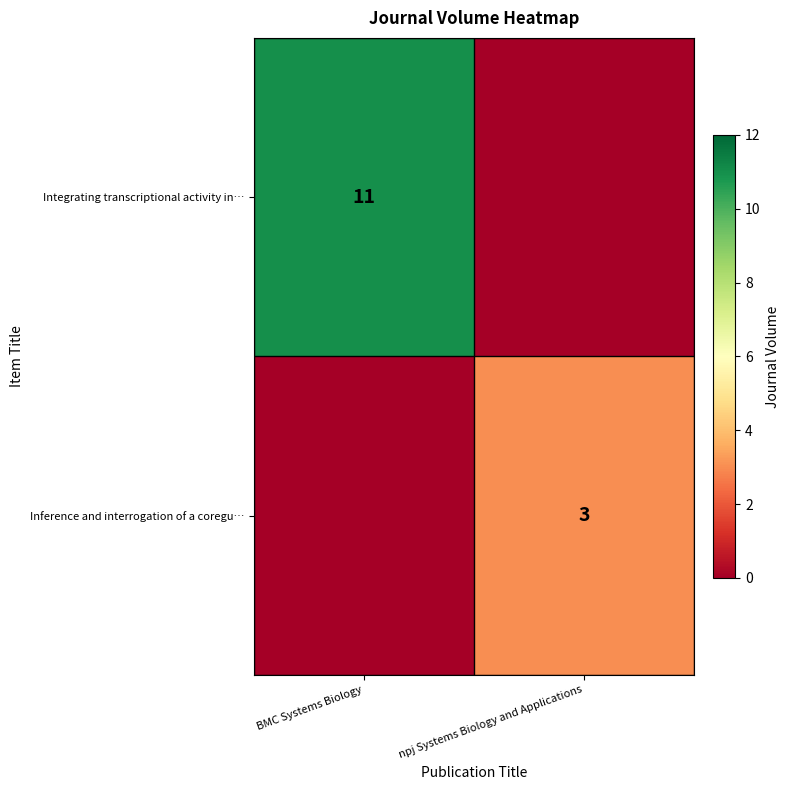

How many data points does each series have?

2